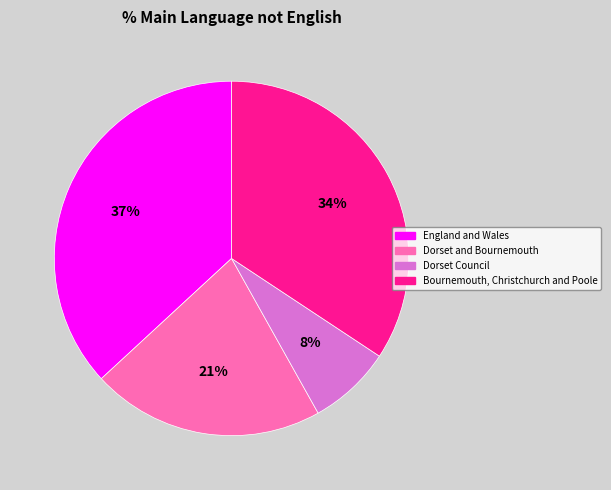

Is it true that Dorset and Bournemouth is 21% of the pie?

True